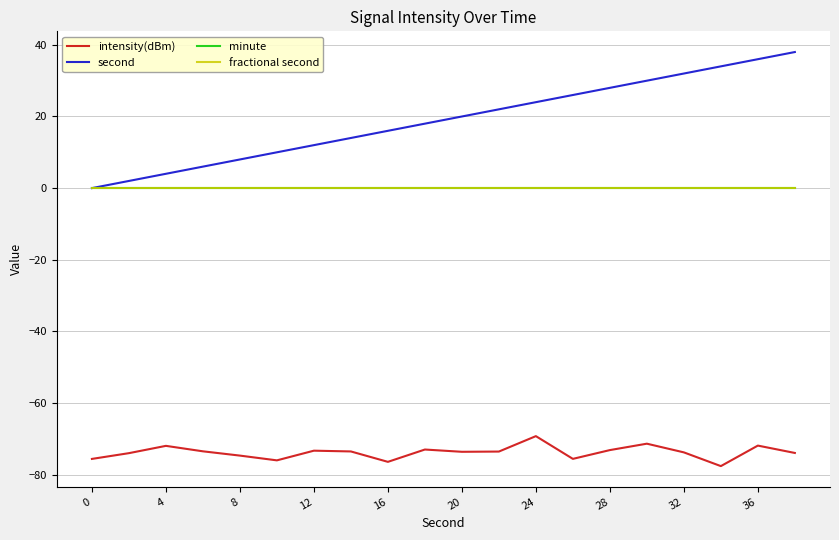

List the series in order of their peak value, lowest first.

intensity(dBm), minute, fractional second, second